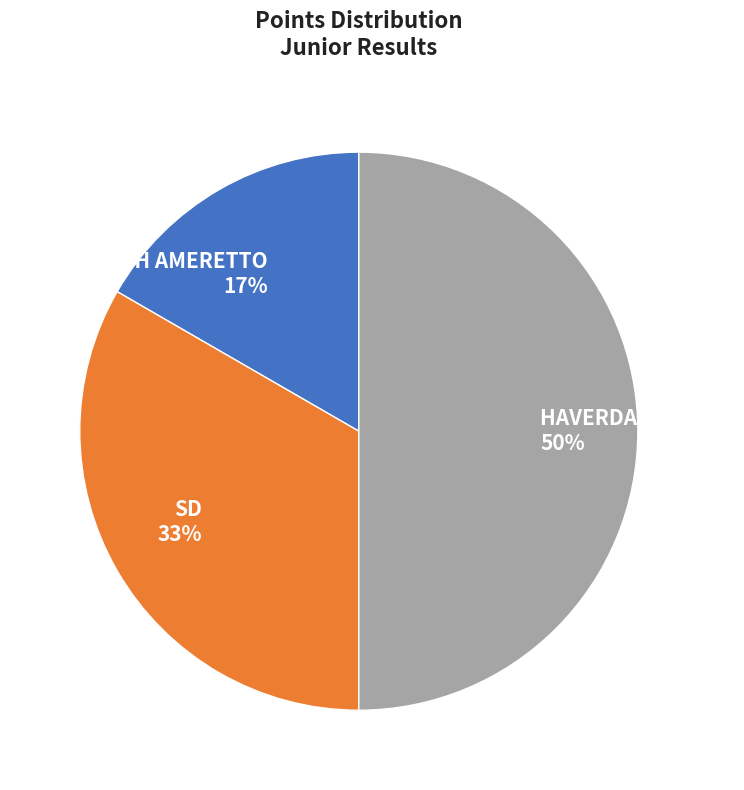

Count the number of slices in the pie.

3